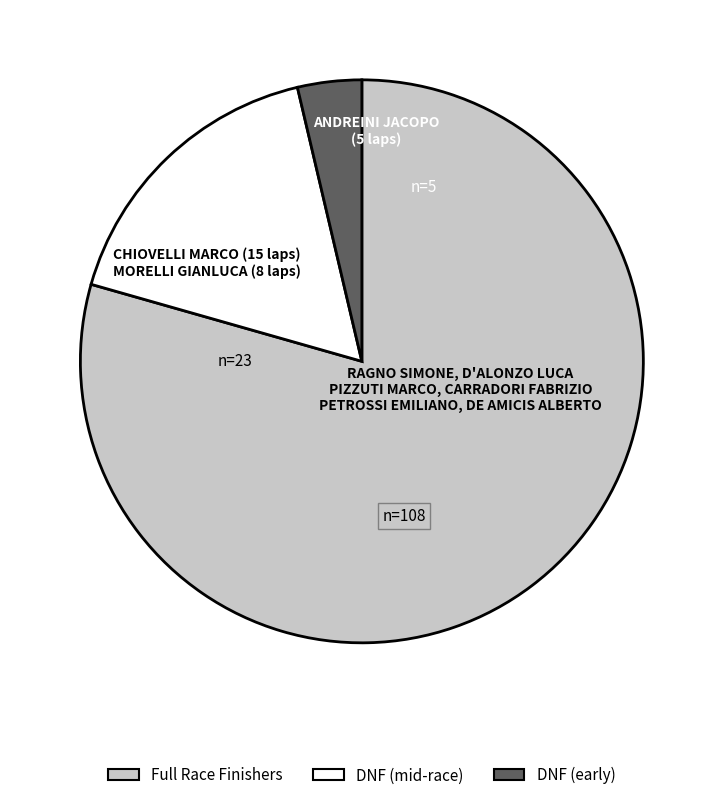

Does any single category account for the majority?

Yes